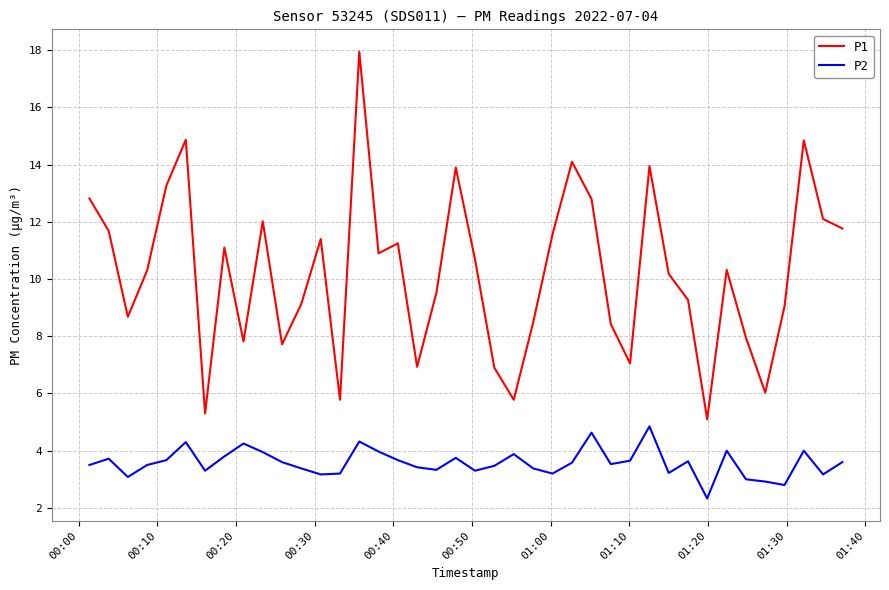

What is the minimum value shown in the chart?

2.3